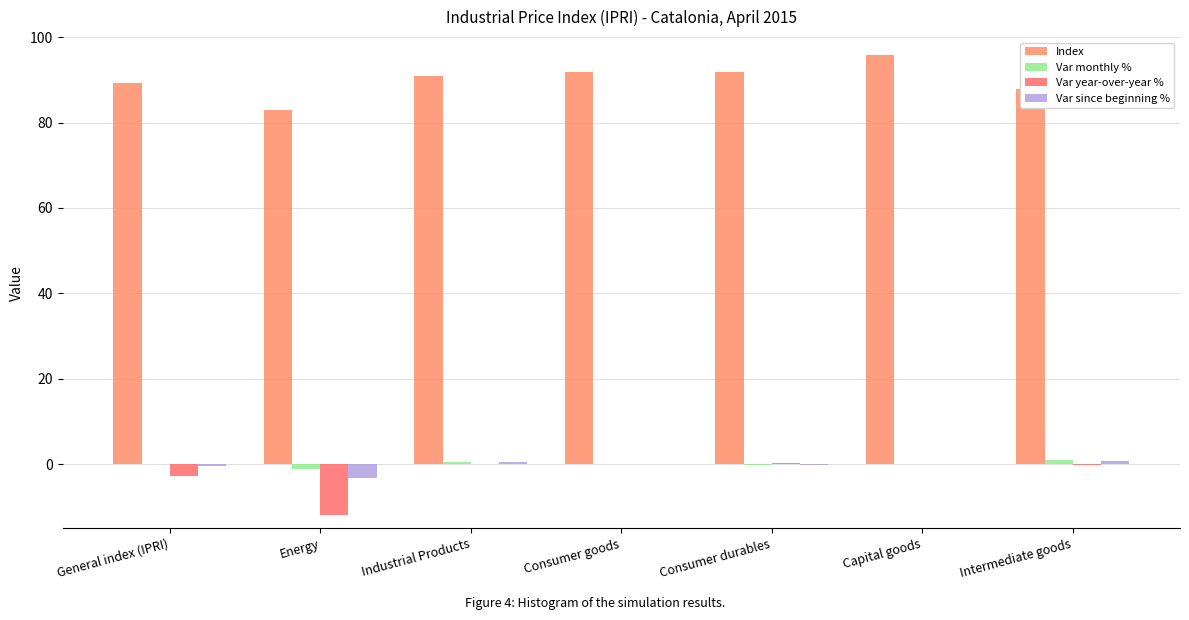

What is the sum of all Var since beginning % values?

-2.3